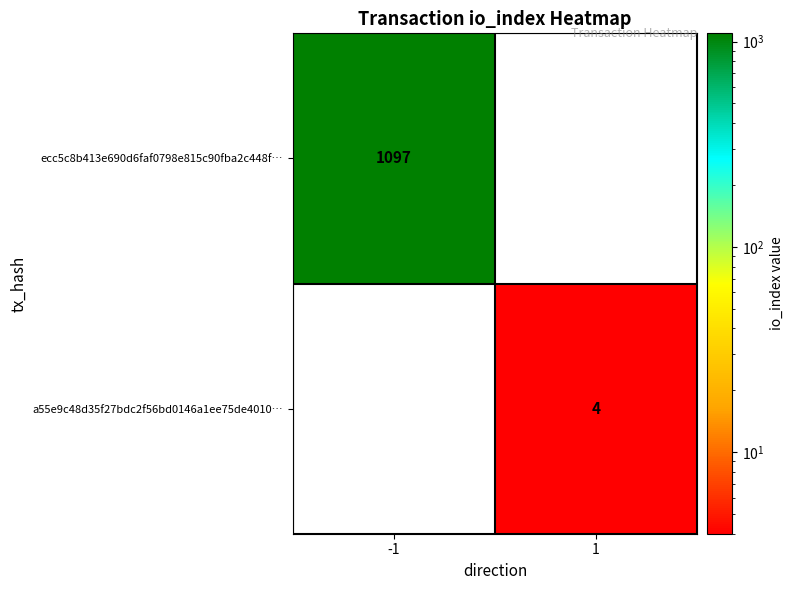

The value of a55e9c48d35f27bdc2f56bd0146a1ee75de4010… at 1 is 1. True or false?

False